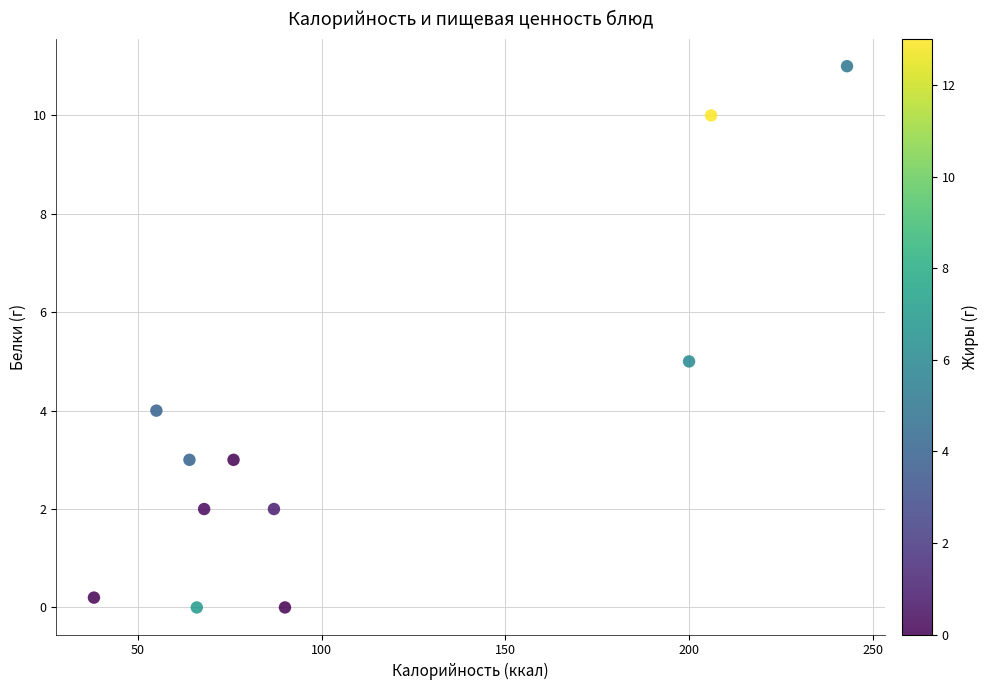

What is the range of Y values (max minus min)?

11.0